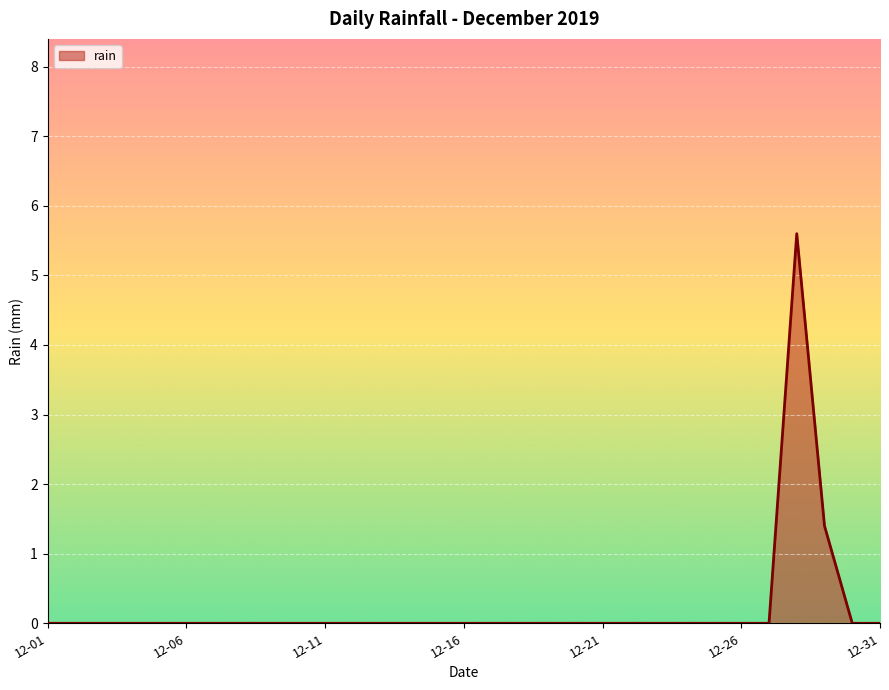

What is the maximum value shown in the chart?

5.6